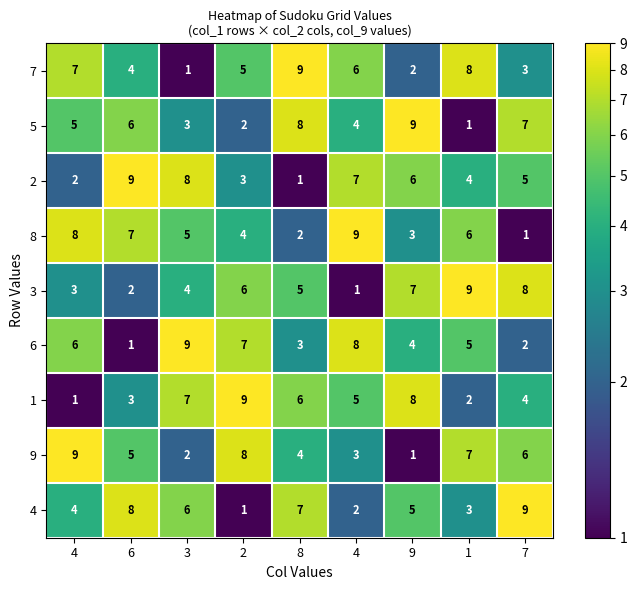

What is the difference between the highest and lowest values at 3?

8